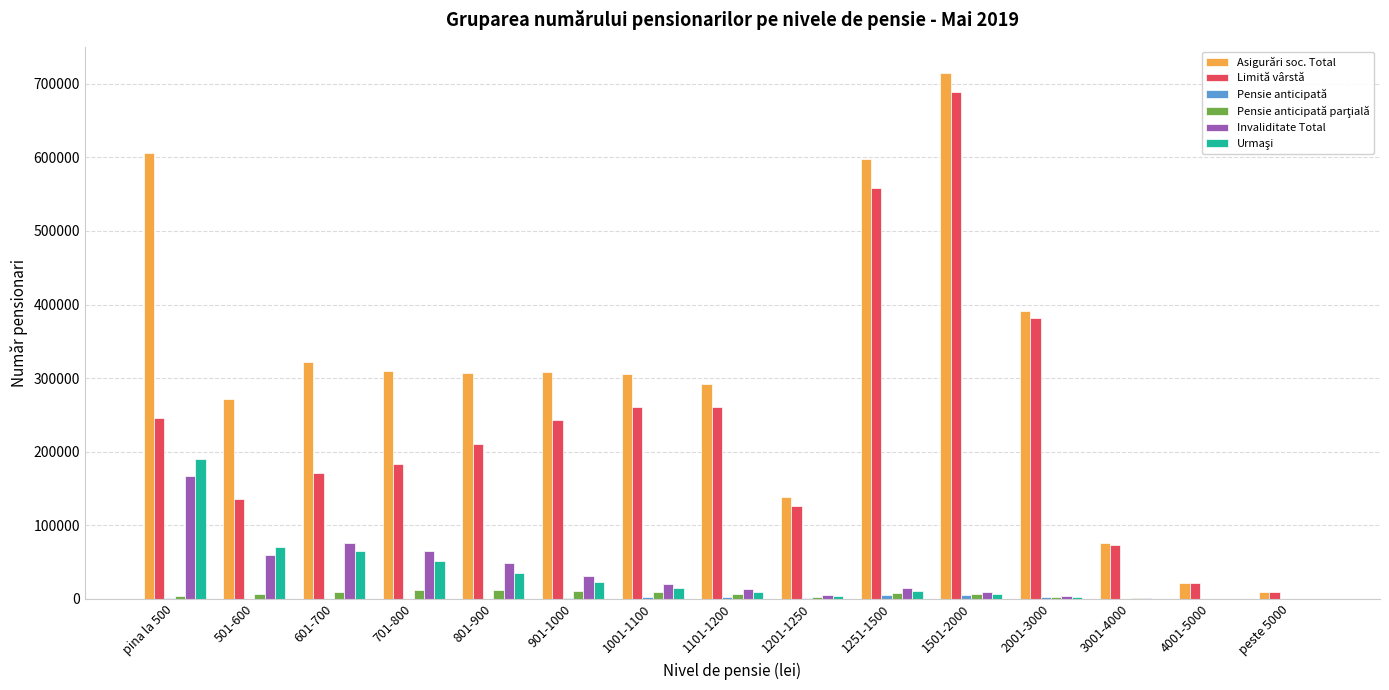

What is the total value across all series at 3001-4000?

150346